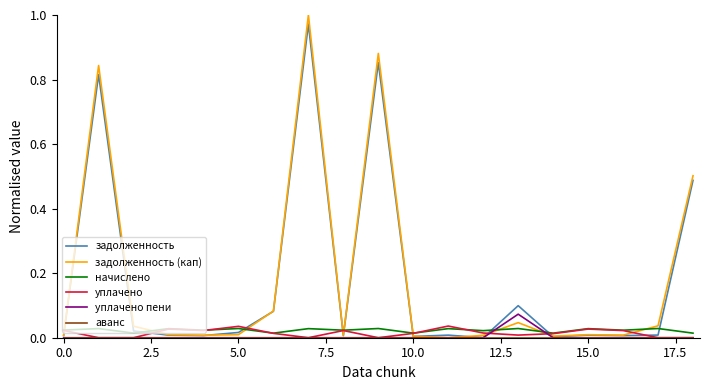

True or false: задолженность and уплачено intersect in this chart.

True